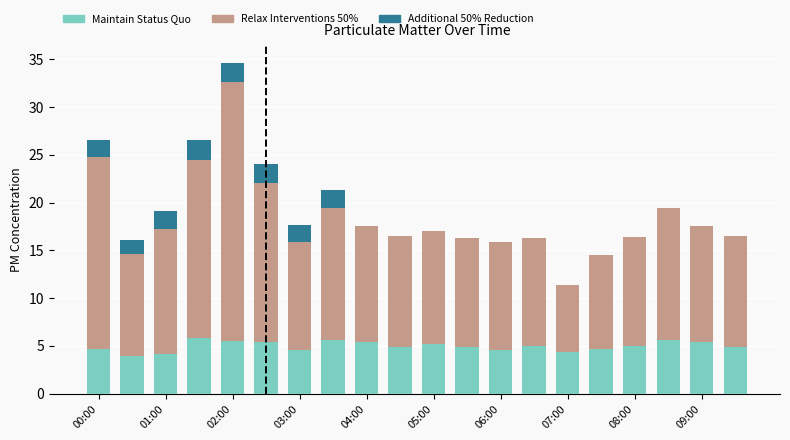

Rank the series by their average value, from highest to lowest.

Relax Interventions 50%, Maintain Status Quo, Additional 50% Reduction